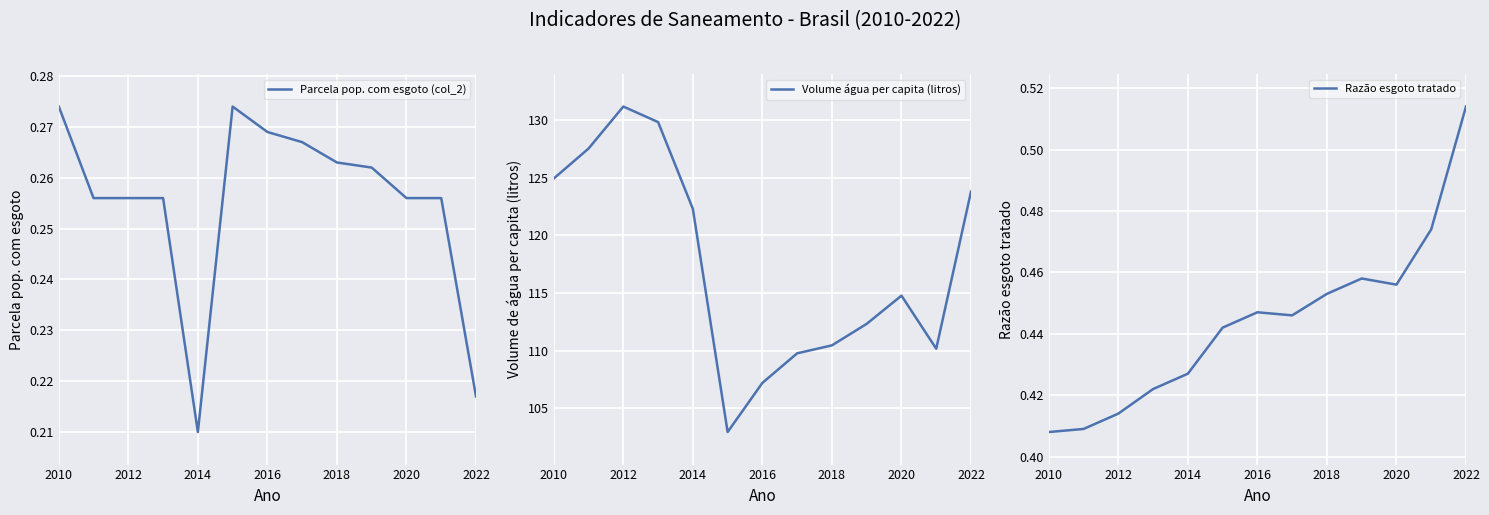

Does the chart display data point markers on the line(s)?

No